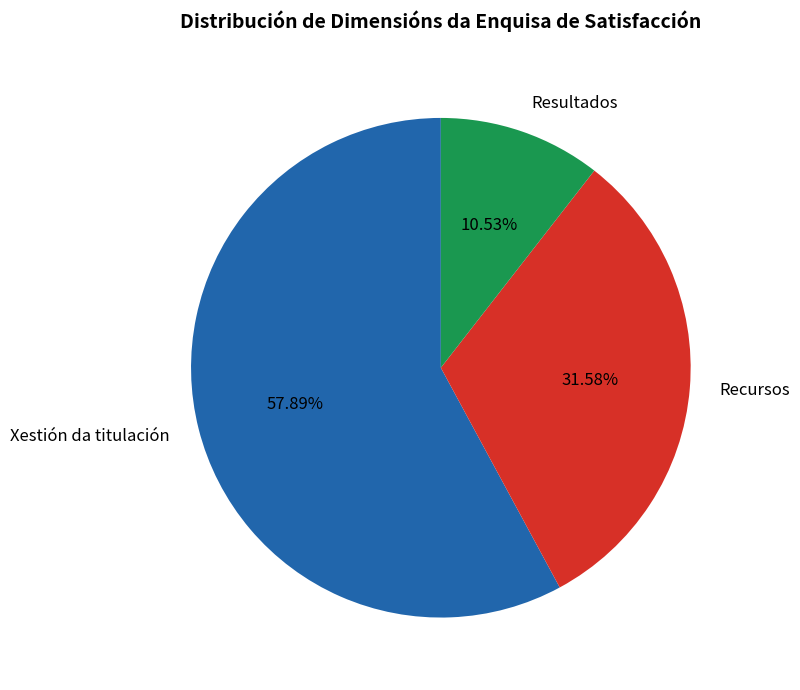

True or false: Xestión da titulación accounts for 4% of the total.

False